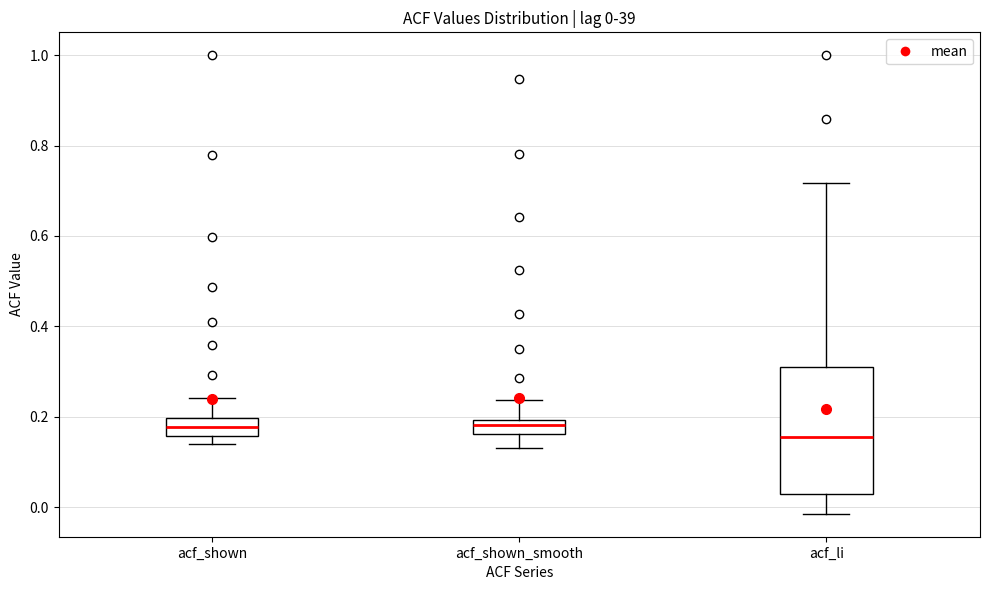

Which box is the tallest, from its lower edge to its upper edge?

acf_li